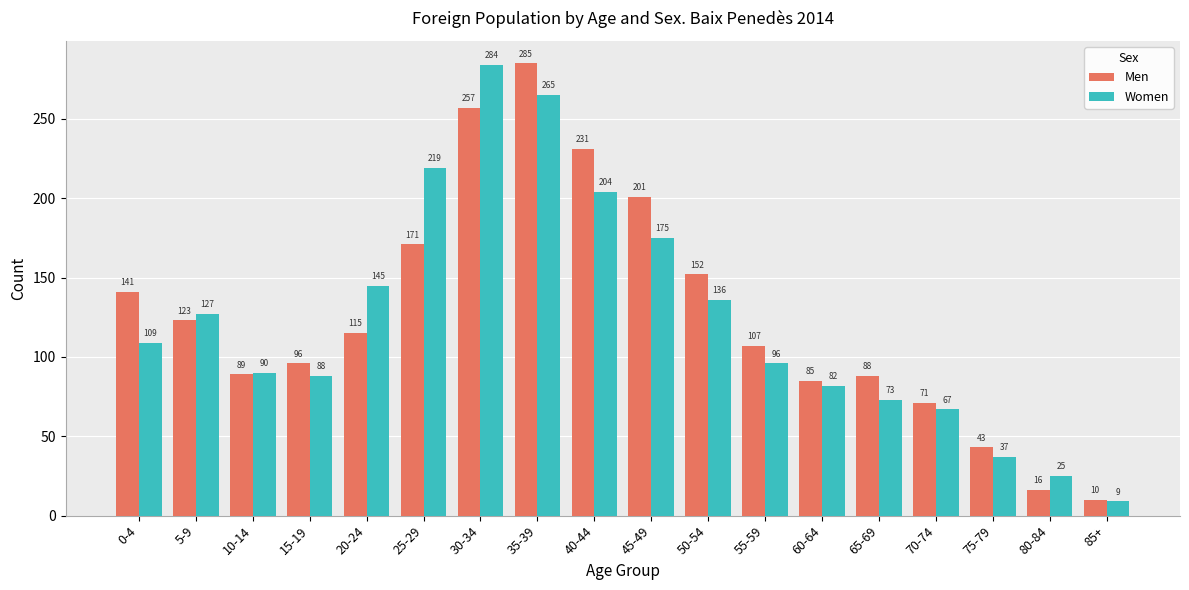

What is the difference between the second highest and second lowest values in the Men series?

241